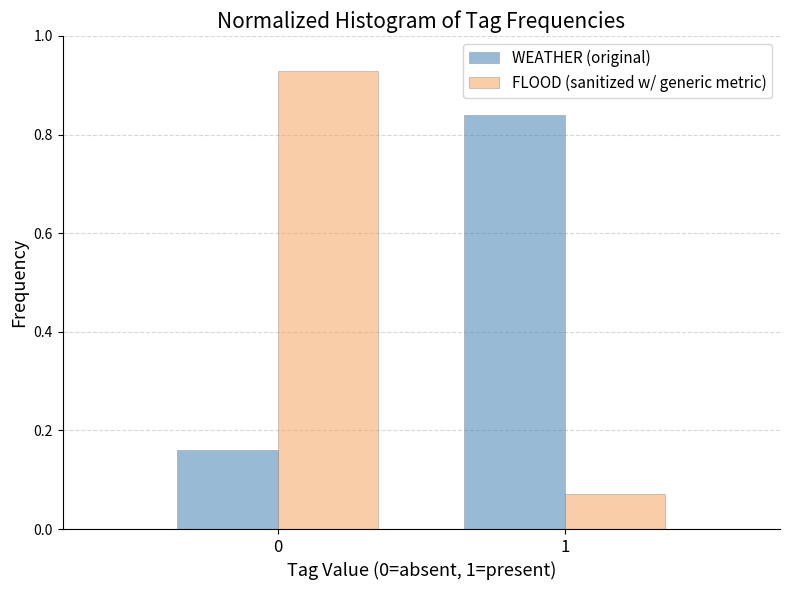

Rank the series at 0 from lowest to highest value.

WEATHER (original), FLOOD (sanitized w/ generic metric)